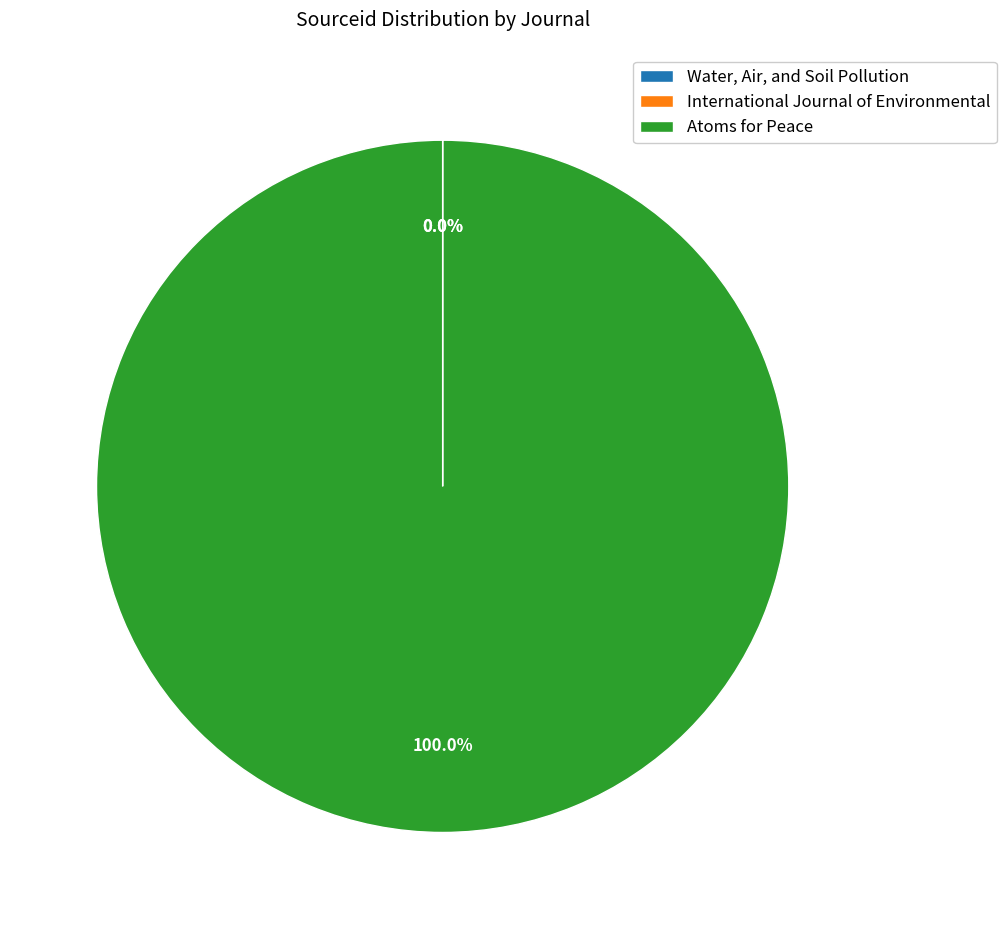

Which slice is the largest?

Atoms for Peace